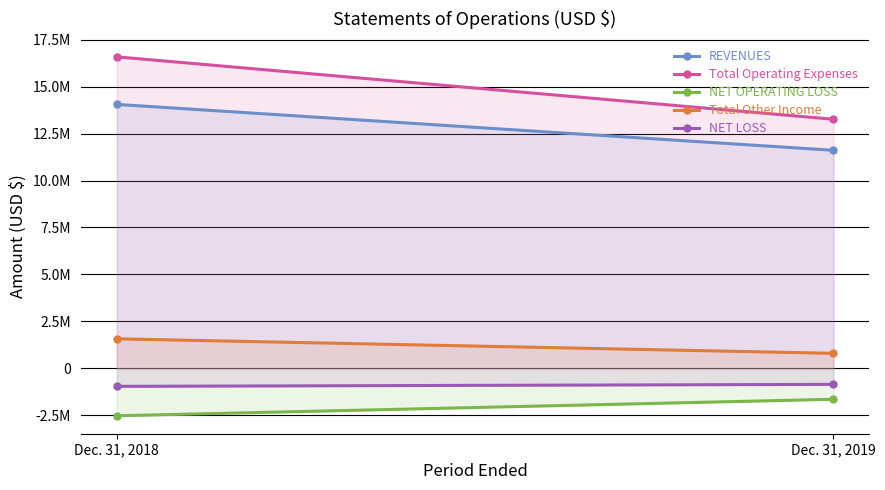

True or false: Total Operating Expenses has a value of 16593498 at Dec. 31, 2018.

True